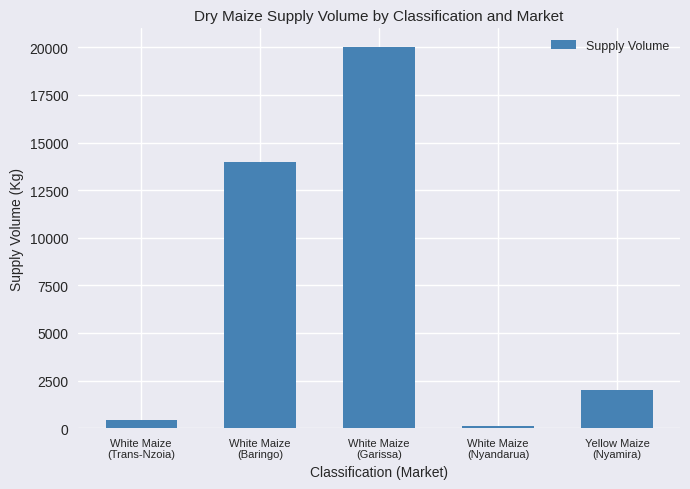

The value at White Maize
(Baringo) is 18566. True or false?

False